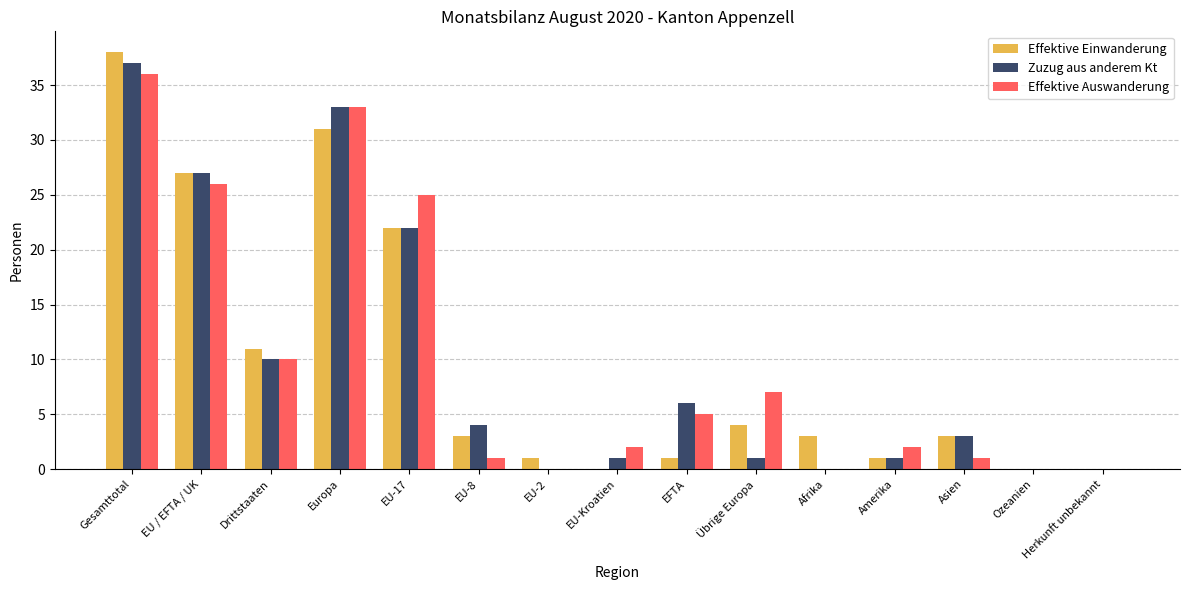

Are the bars horizontal?

No